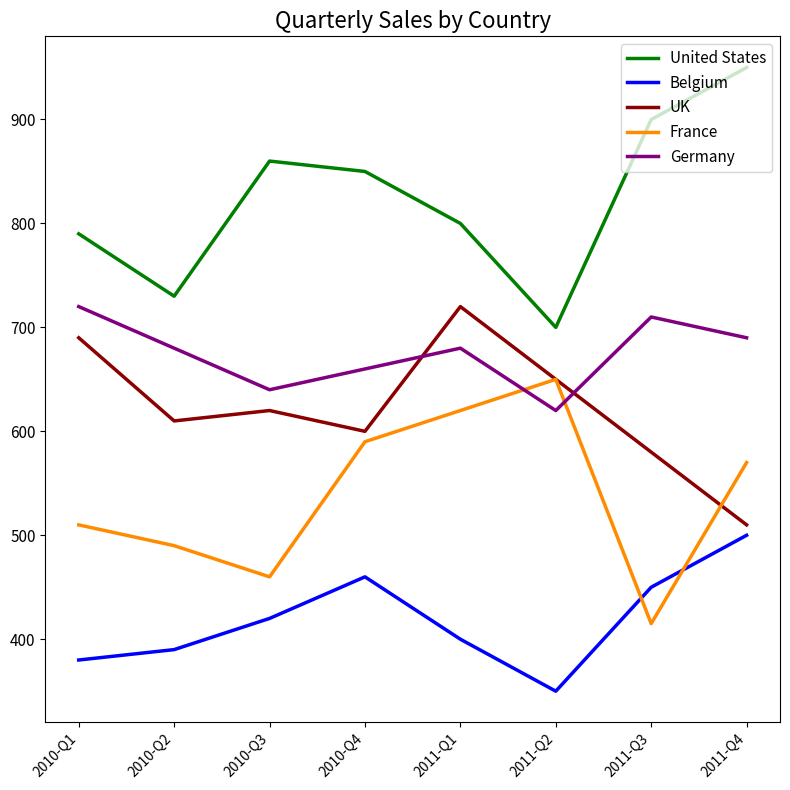

True or false: UK has more than 2 interior local peaks.

False